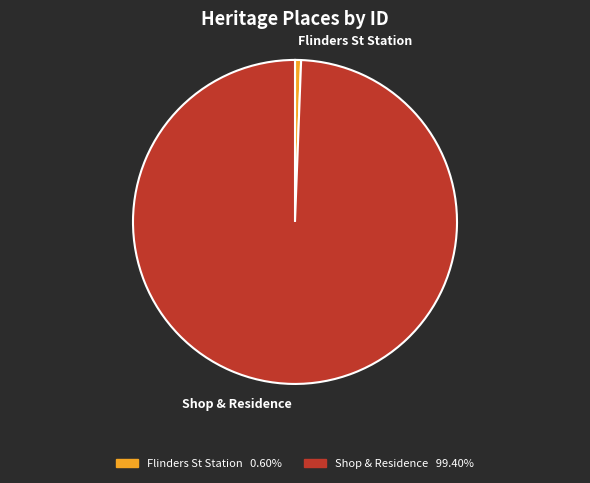

How many segments does this pie chart have?

2